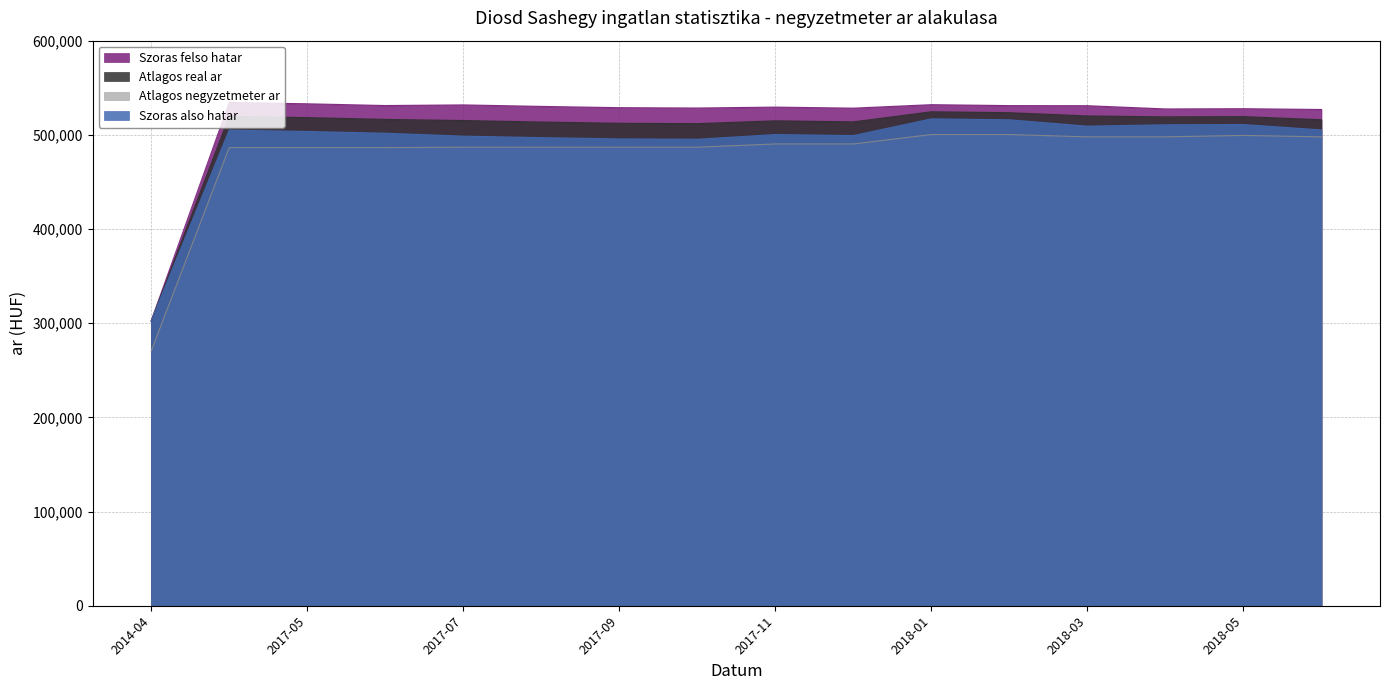

True or false: Szoras felso hatar has more than 0 points higher than both neighbors.

True